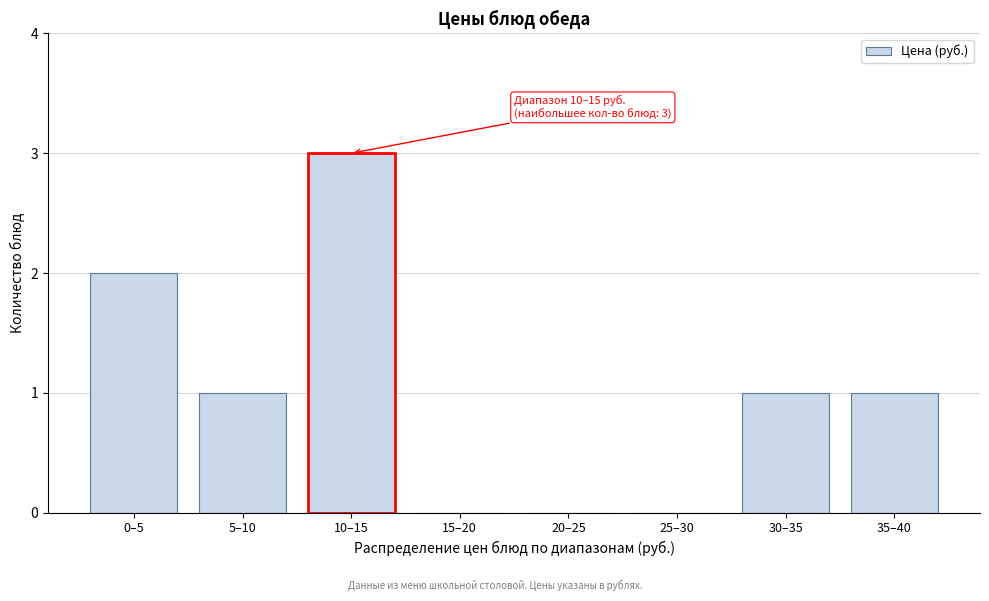

Reading left to right, list all the values displayed in this chart.

0–5=2	5–10=1	10–15=3	15–20=0	20–25=0	25–30=0	30–35=1	35–40=1